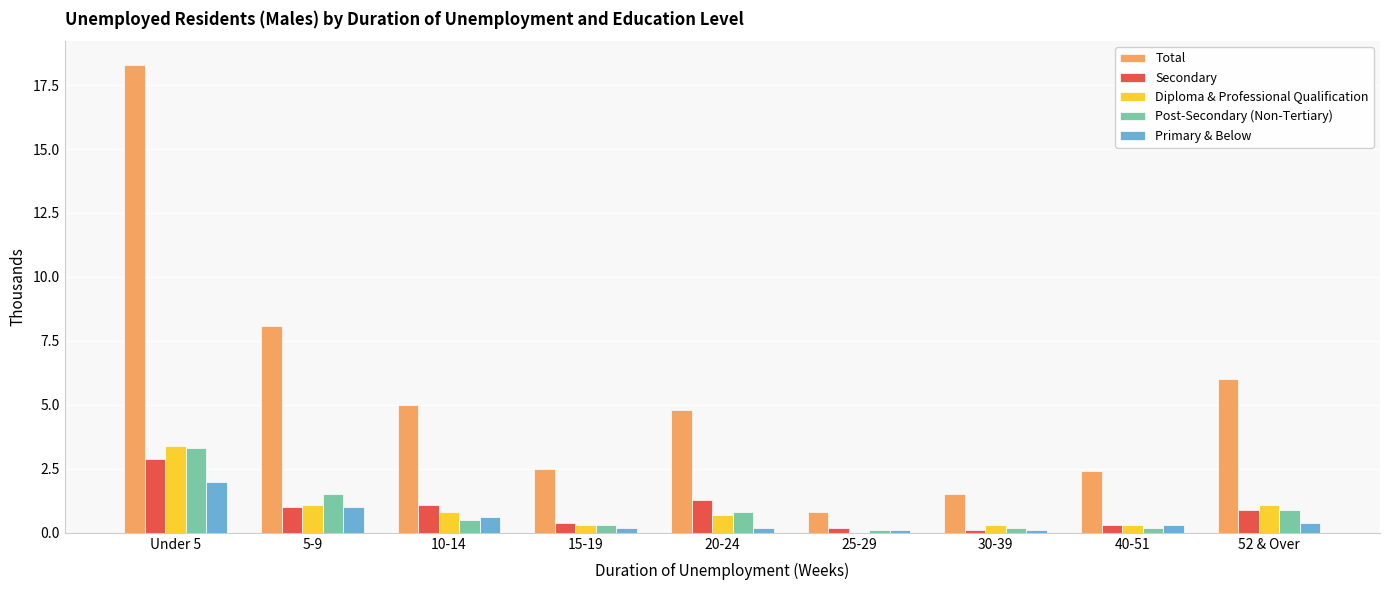

What is the maximum value shown in the chart?

18.3